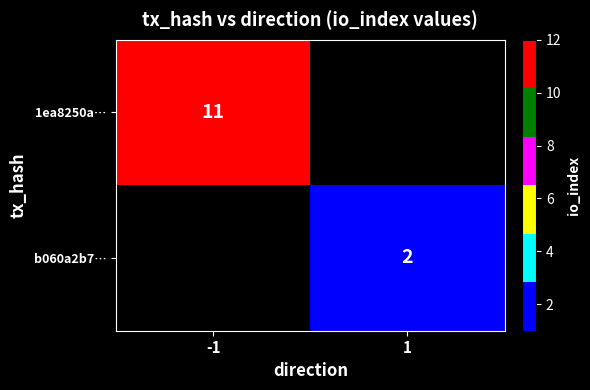

The 1ea8250a… series shows 11 at -1. True or false?

True